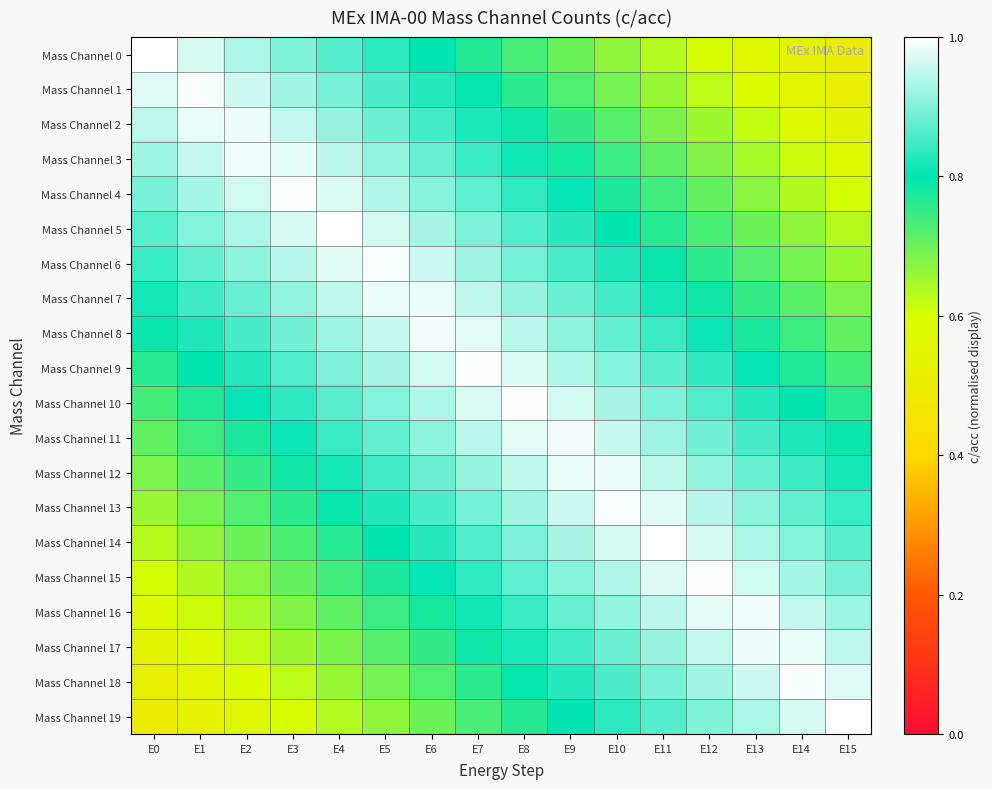

Rank the series by their maximum value, from highest to lowest.

Mass Channel 0, Mass Channel 19, Mass Channel 5, Mass Channel 14, Mass Channel 9, Mass Channel 10, Mass Channel 4, Mass Channel 15, Mass Channel 1, Mass Channel 18, Mass Channel 6, Mass Channel 13, Mass Channel 8, Mass Channel 11, Mass Channel 3, Mass Channel 16, Mass Channel 17, Mass Channel 2, Mass Channel 7, Mass Channel 12